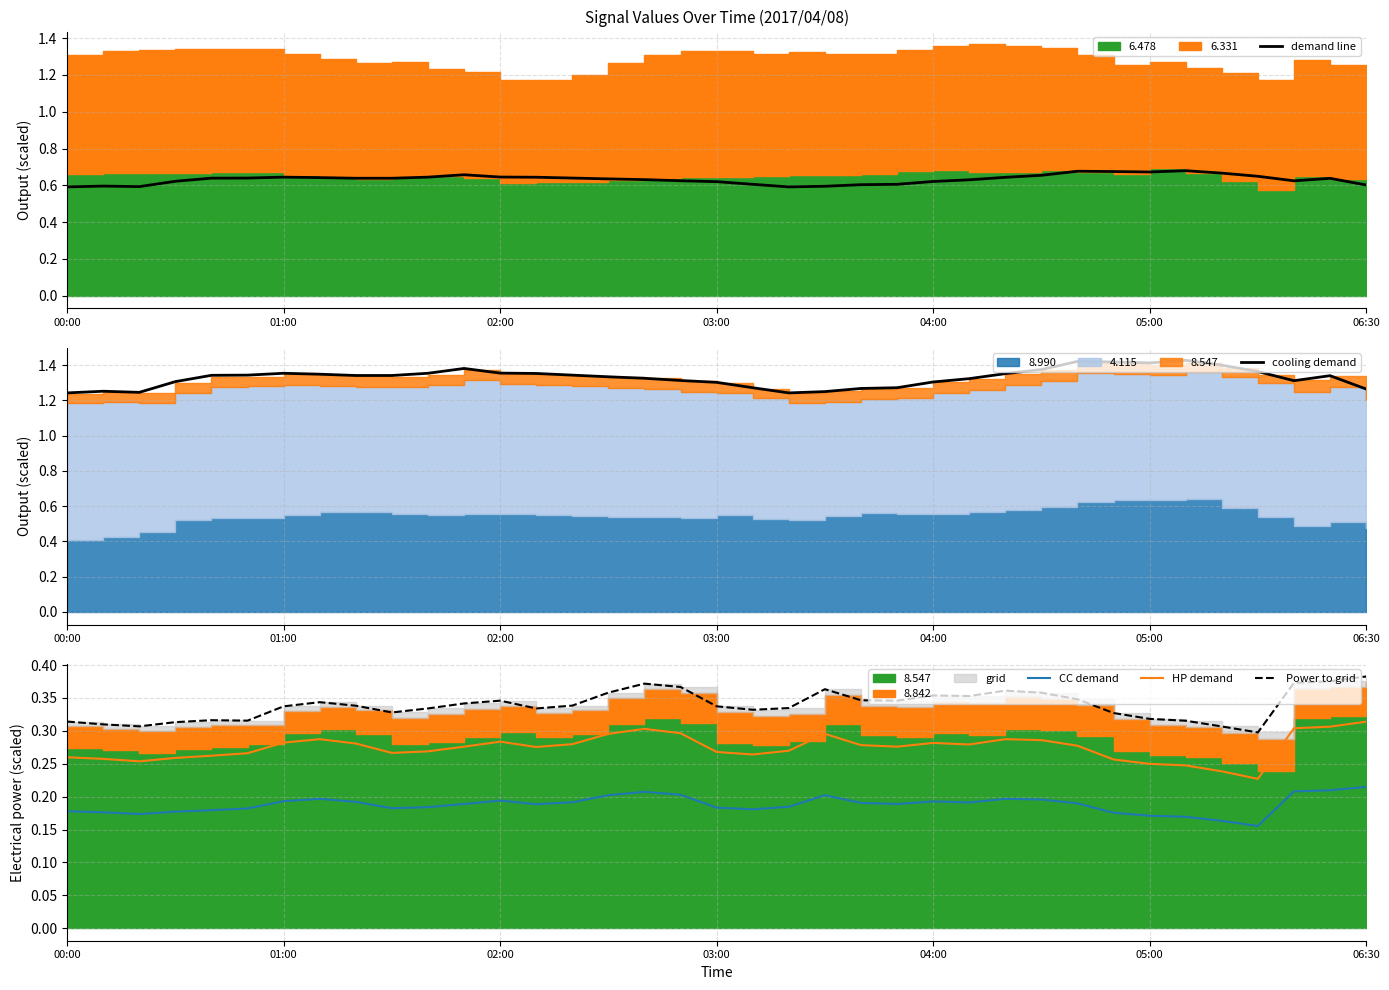

True or false: demand line has a value of 0.9 at 03:00.

False